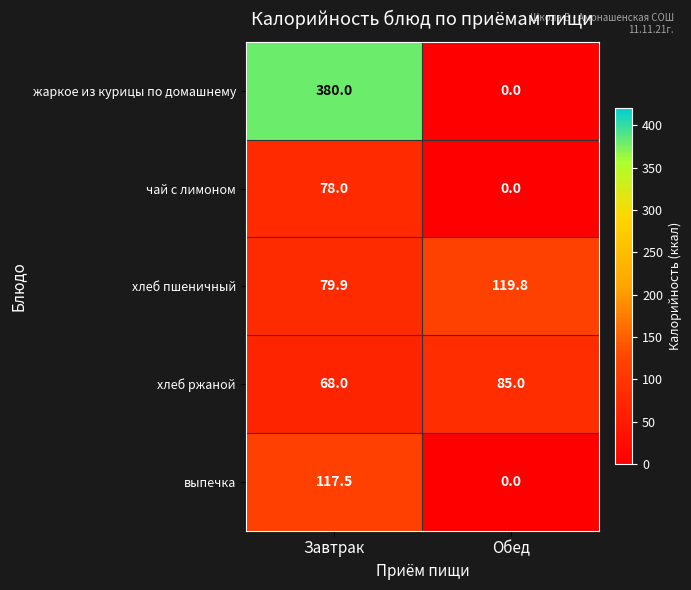

What is the approximate value of чай с лимоном at Завтрак?

78.0